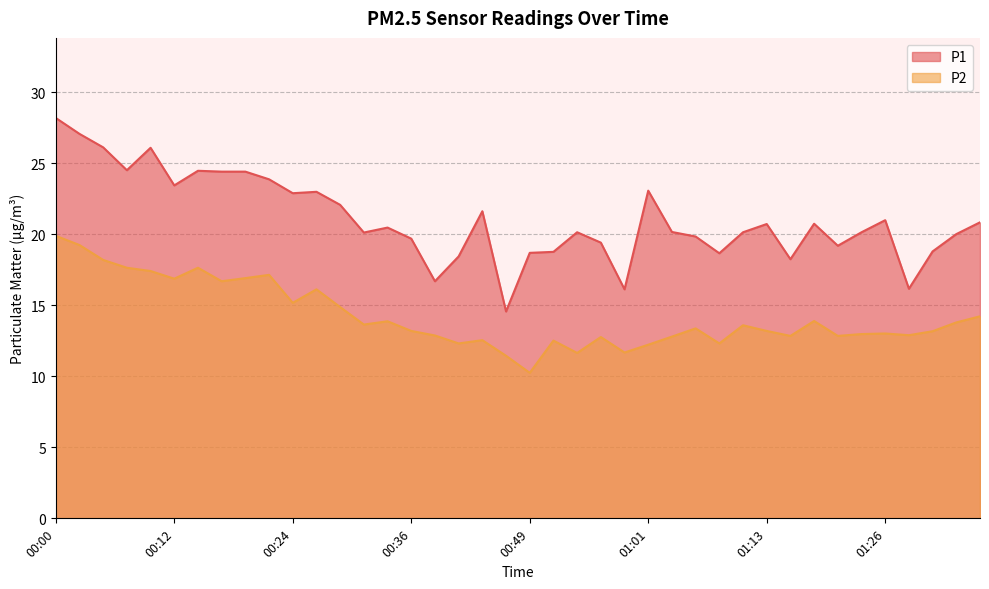

Reading left to right, transcribe all the data shown in this chart.

P1: 28.2	27.1	26.1	24.5	26.1	23.4	24.5	24.4	24.4	23.9	22.9	23.0	22.1	20.1	20.5	19.7	16.7	18.4	21.6	14.6	18.7	18.8	20.1	19.4	16.1	23.1	20.2	19.9	18.7	20.1	20.7	18.2	20.8	19.2	20.1	21.0	16.2	18.8	20.0	20.9
P2: 19.9	19.2	18.2	17.6	17.4	16.9	17.6	16.7	16.9	17.1	15.2	16.1	14.9	13.7	13.9	13.2	12.9	12.3	12.6	11.4	10.2	12.5	11.7	12.8	11.7	12.2	12.8	13.4	12.3	13.6	13.2	12.8	13.9	12.8	13.0	13.0	12.9	13.2	13.8	14.2